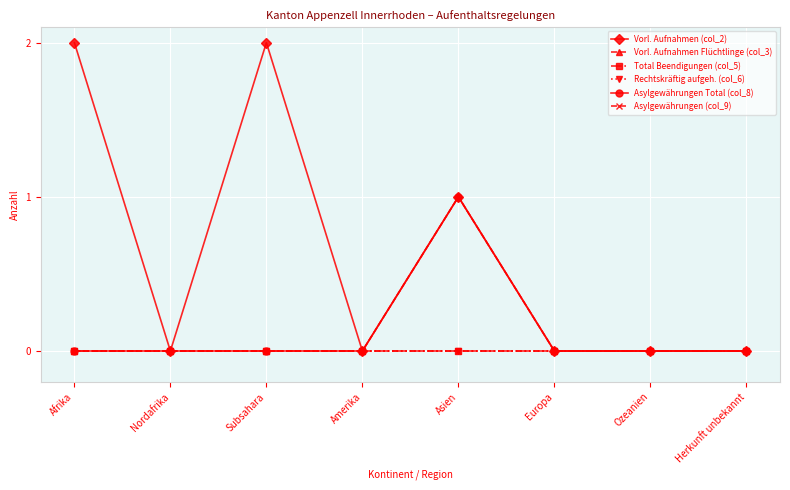

At which category is the sum across all series the highest?

Asien